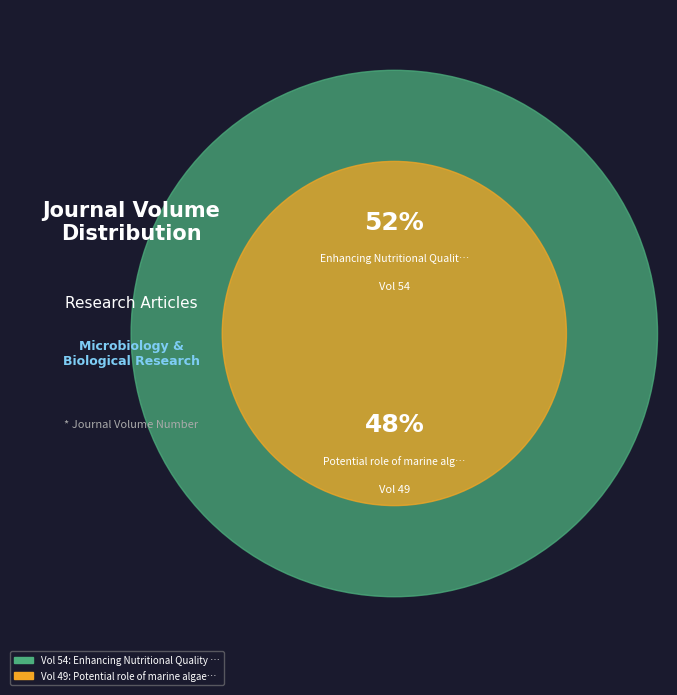

Is it true that Enhancing Nutritional Quality of Silage is 40% of the pie?

False